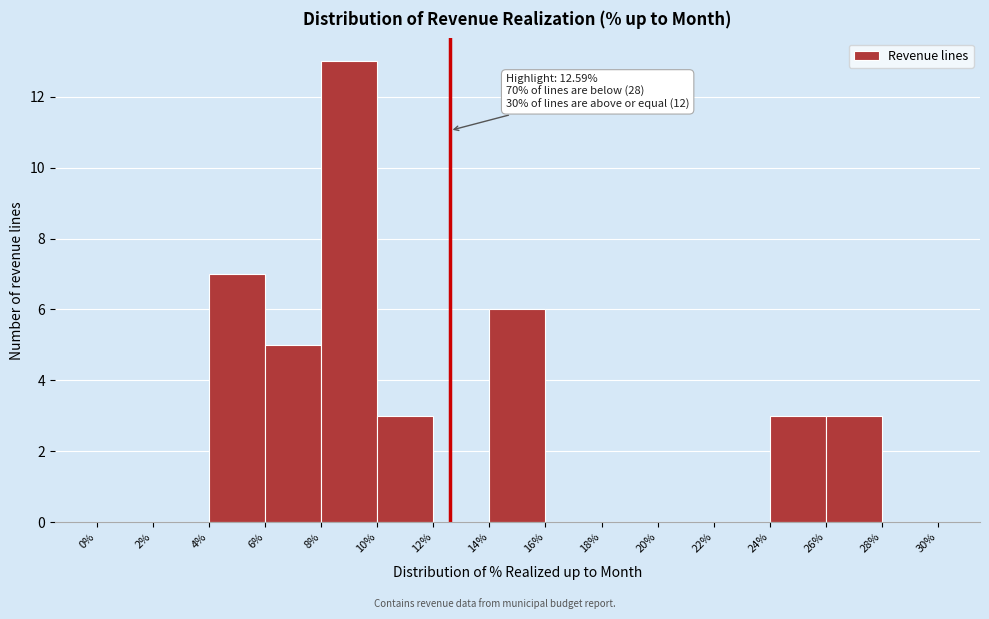

Which range on the x-axis has the tallest bar?

8% to 10%